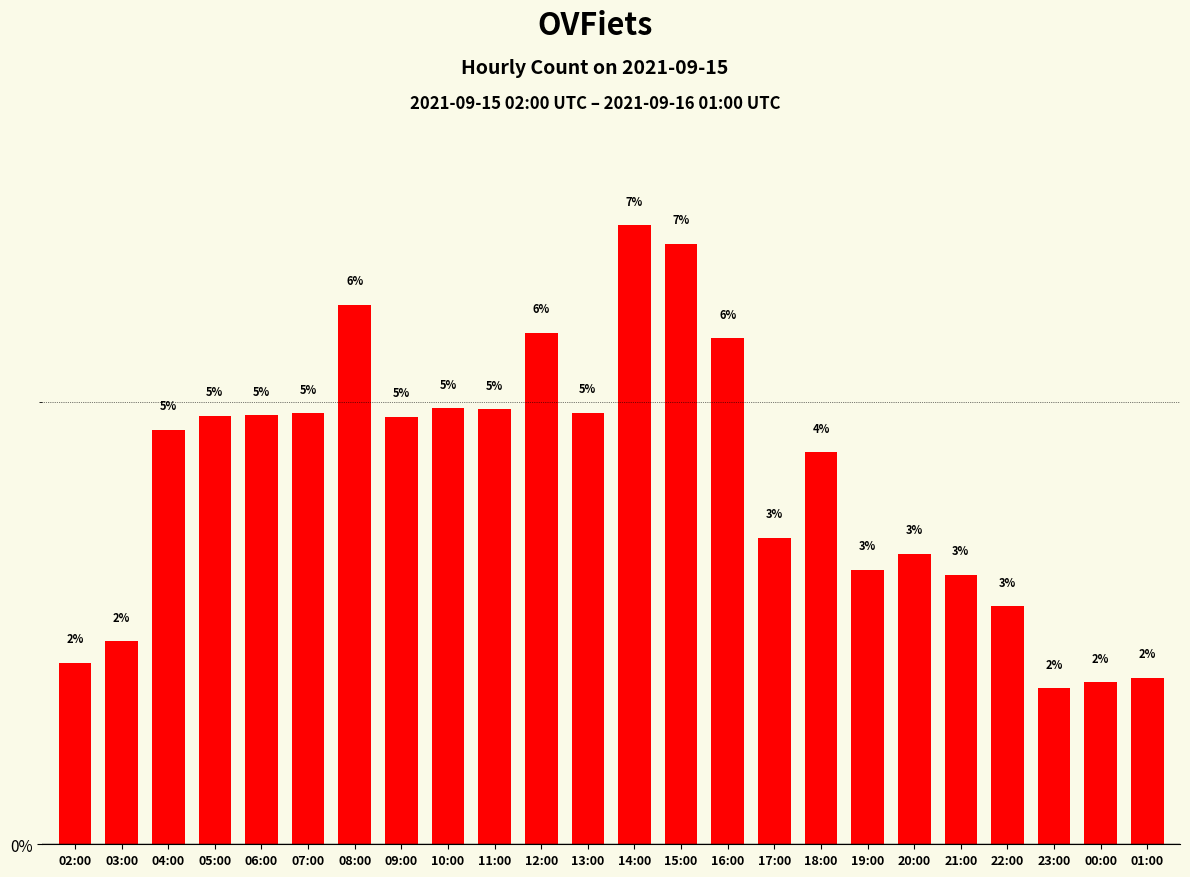

What is the maximum value shown in the chart?

7.0